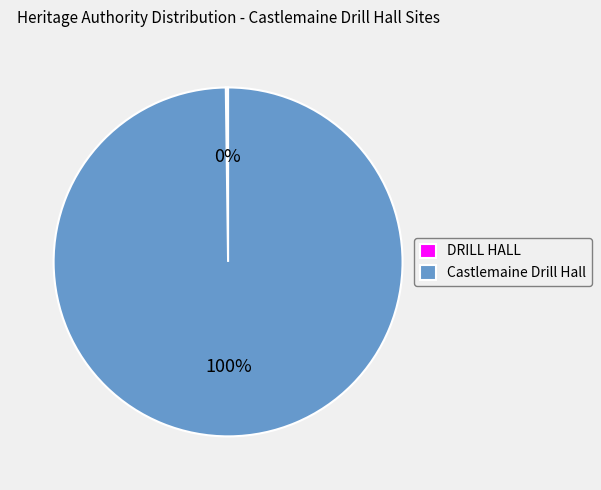

Which category accounts for the majority?

Castlemaine Drill Hall